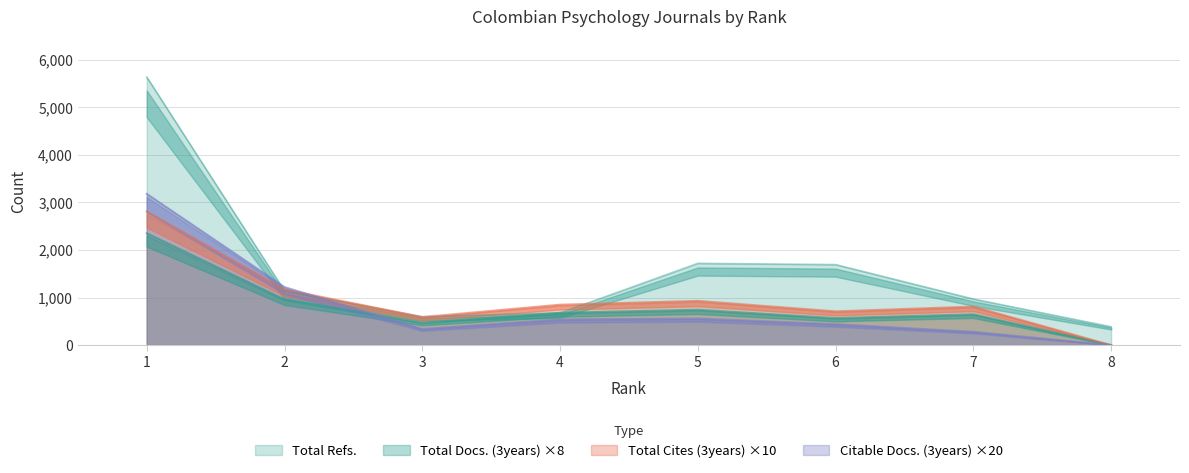

What are all the series names shown in the legend?

Total Docs. (3years), Total Refs., Total Cites (3years), Citable Docs. (3years)